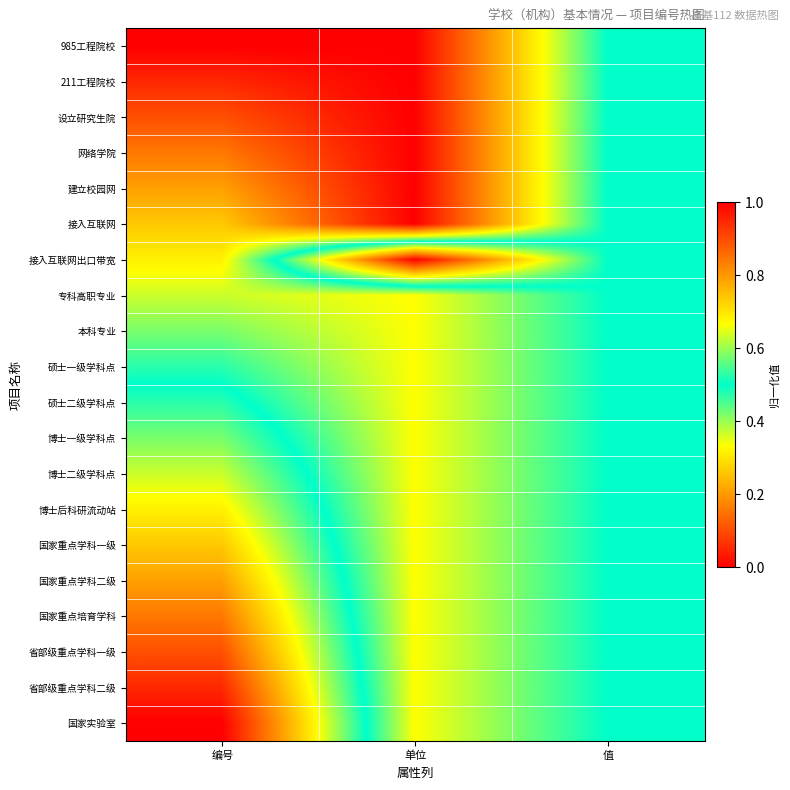

Which series has the largest range (max minus min)?

接入互联网出口带宽